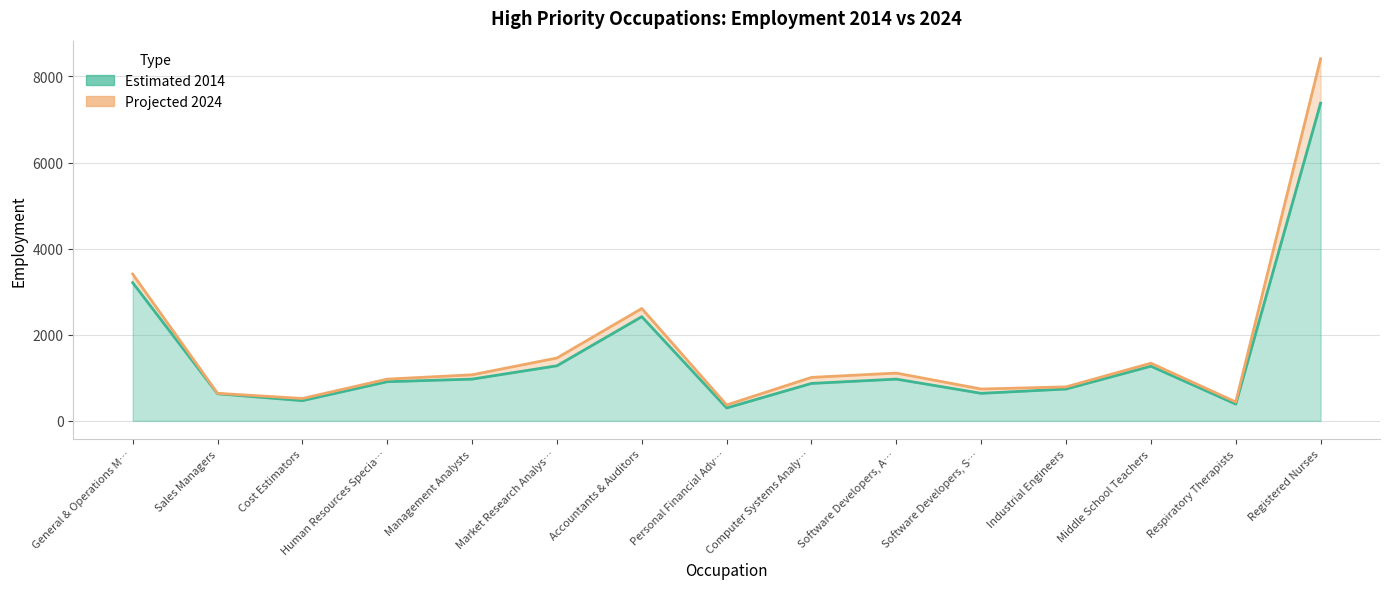

True or false: Estimated 2014 has a value of 147 at Cost Estimators.

False